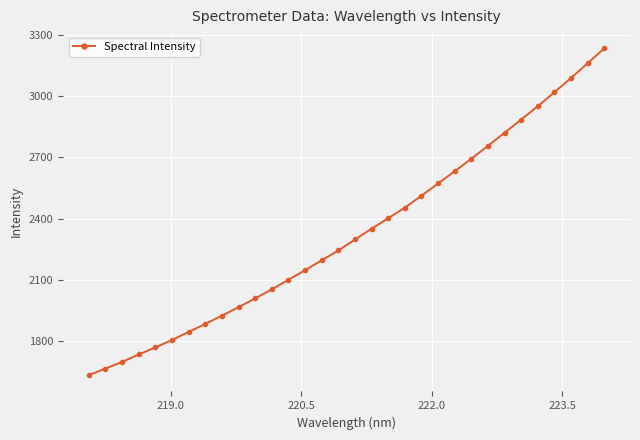

Reading left to right, what are all the values shown in this chart?

1631.4	1663.6	1696.2	1732.9	1767.5	1803.9	1843.4	1882.9	1923.3	1964.8	2008.0	2052.6	2099.6	2146.5	2195.0	2243.1	2297.0	2350.0	2401.5	2453.6	2512.1	2571.9	2632.2	2693.3	2756.7	2820.7	2885.9	2951.0	3019.9	3089.7	3162.1	3234.6